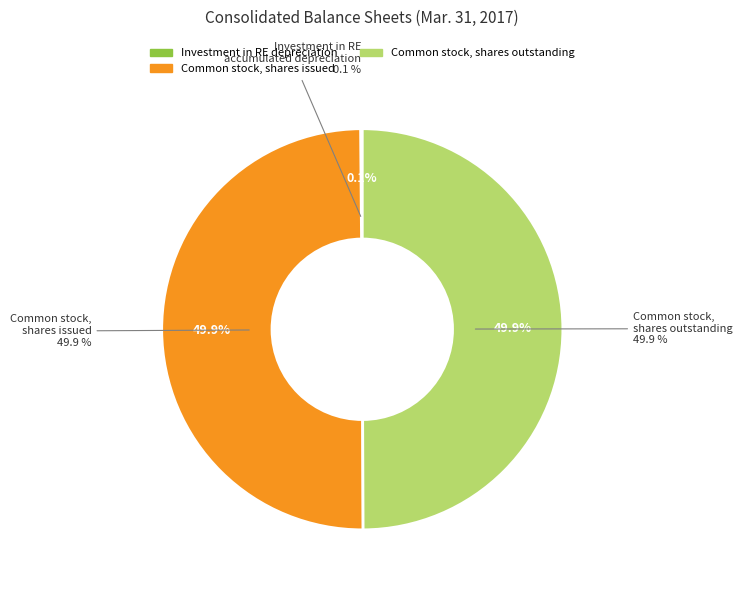

Is there a majority slice in this chart?

No